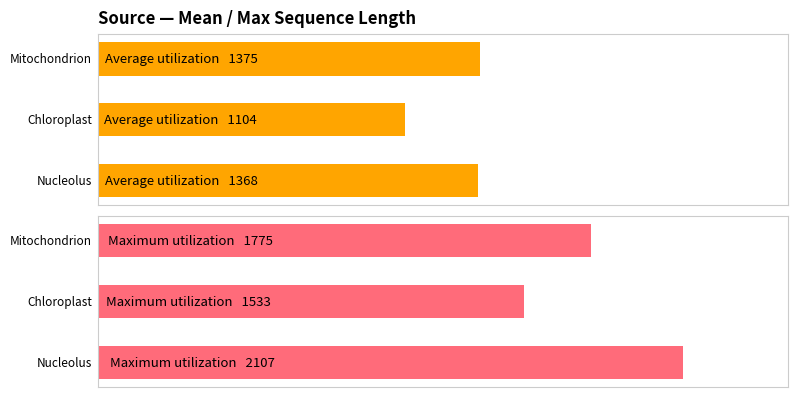

Reading right to left, extract all data points from this chart.

Average utilization: 1375.2	1104.3	1367.8
Maximum utilization: 1775.0	1533.0	2107.0